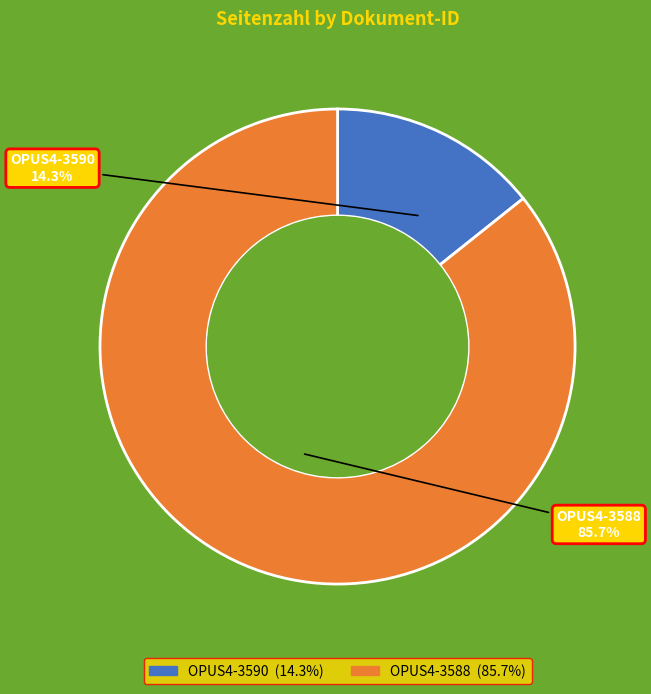

Approximately how many times larger is the value at OPUS4-3588 compared to OPUS4-3590?

6.0